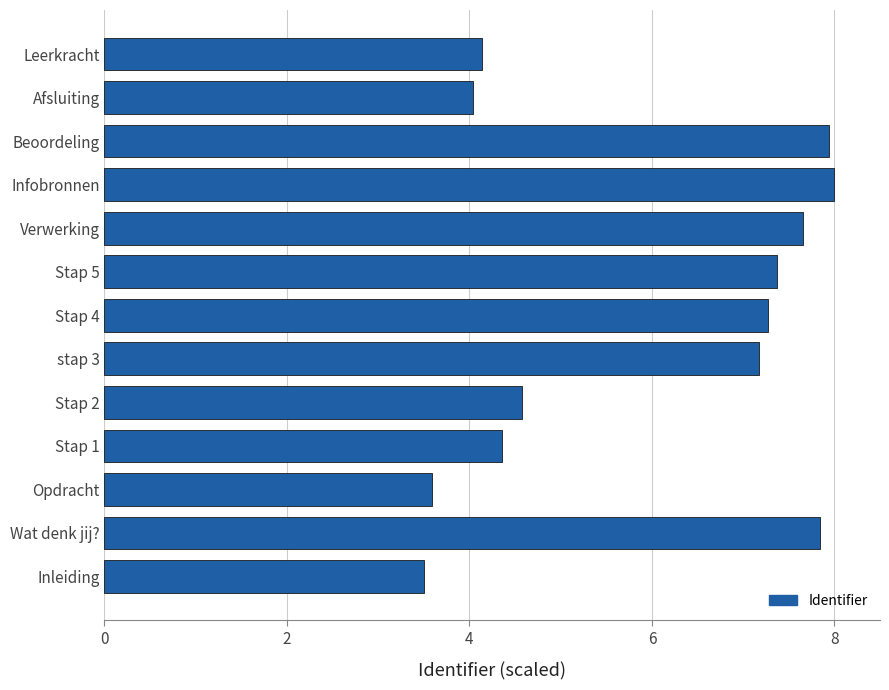

Approximately how many times larger is the value at Beoordeling compared to Stap 2?

1.7